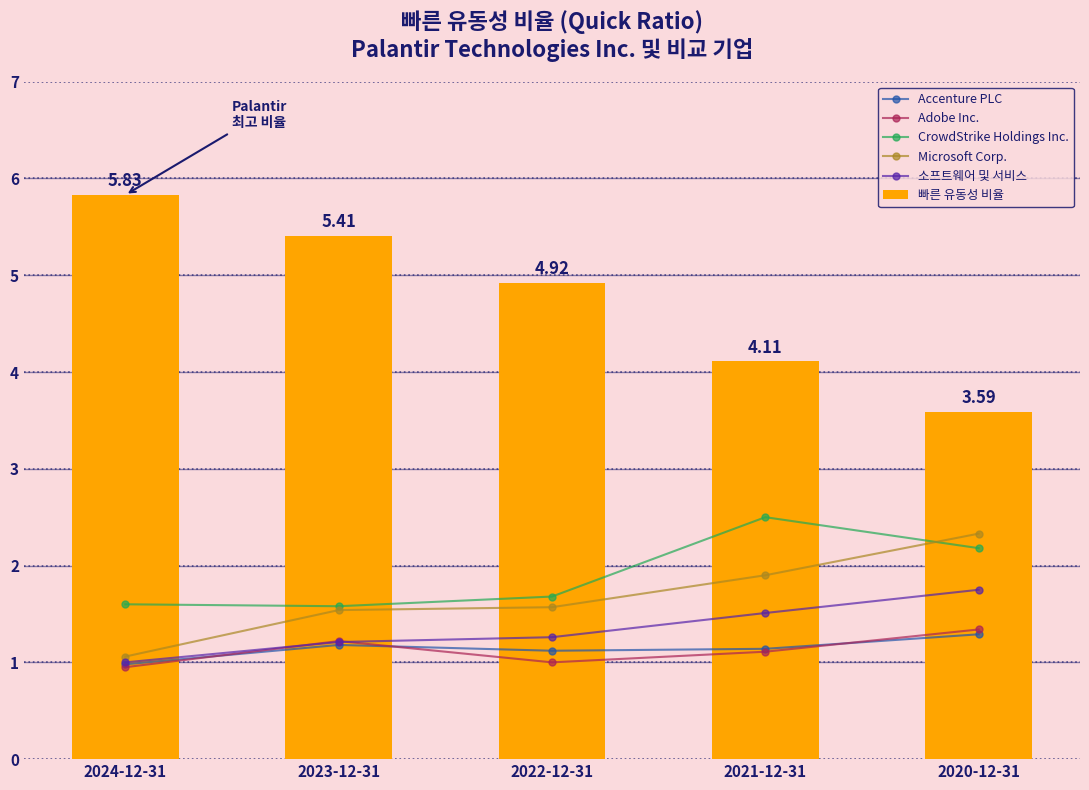

What is the value of the Accenture PLC bar at the 5th from the left?

1.3